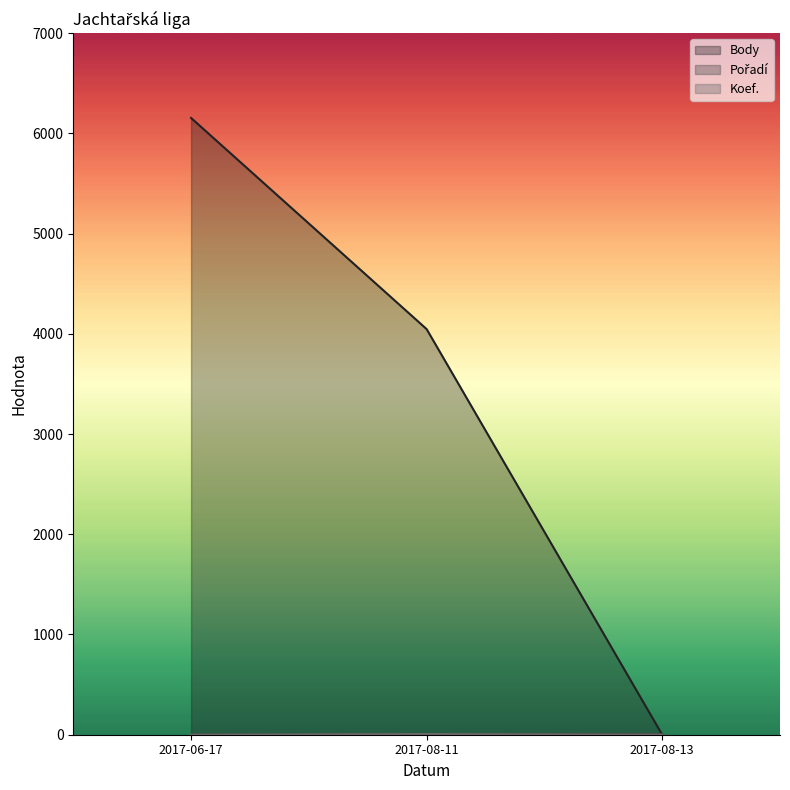

Rank the categories by Pořadí value from highest to lowest.

2017-08-13, 2017-08-11, 2017-06-17